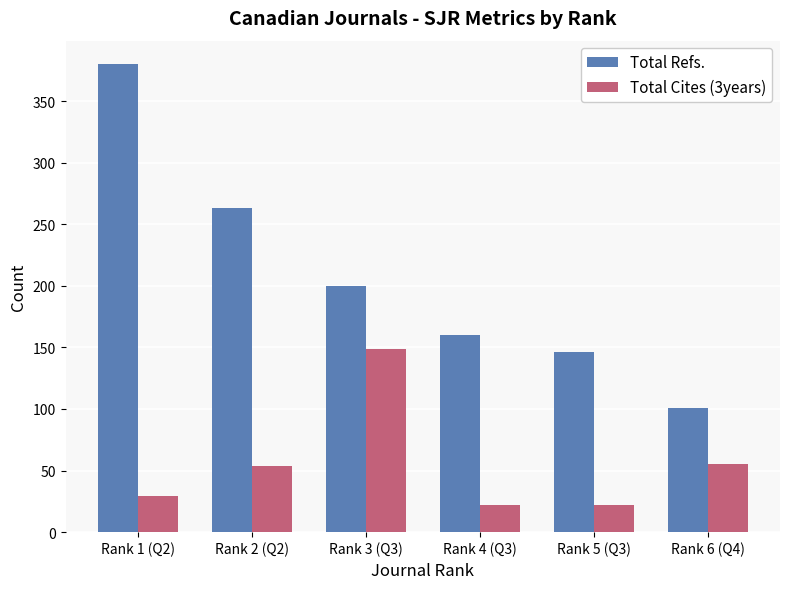

How many bars are there in each group?

2